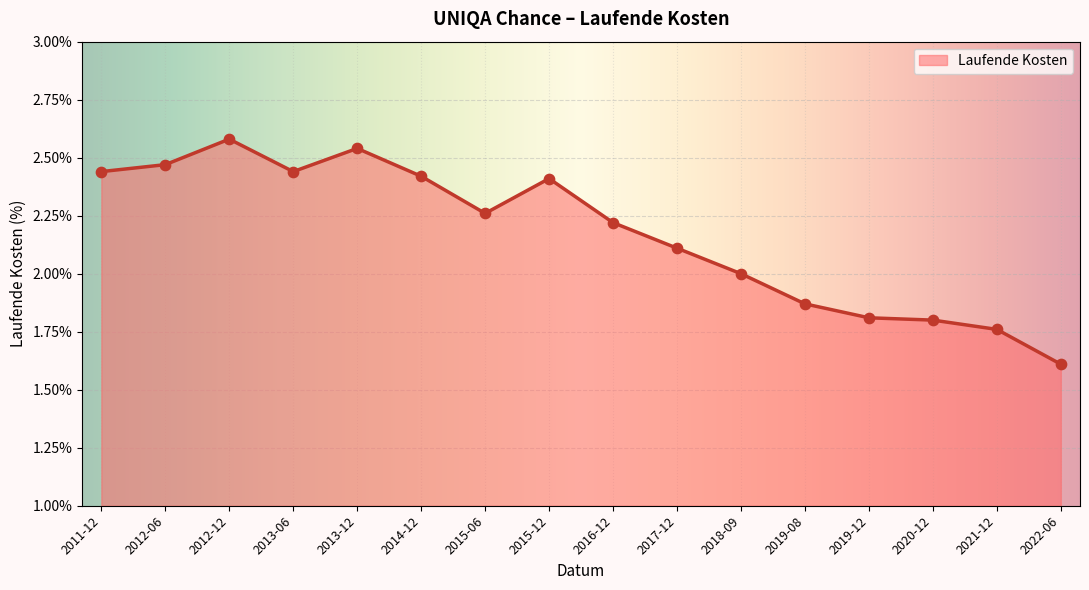

Which has a higher value, 2012-06 or 2015-12?

2012-06